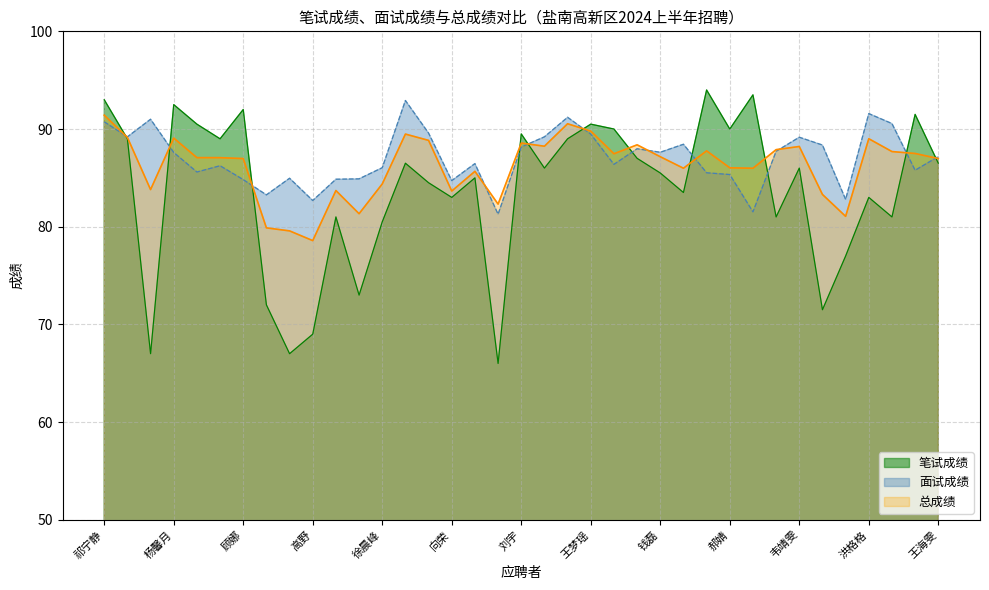

Reading left to right, transcribe all the data shown in this chart.

笔试成绩: 祁宁静=93.0	仇廉=89.0	卢佳悦=67.0	杨馨月=92.5	徐艺闻=90.5	周昕婕=89.0	顾娜=92.0	潘楠=72.0	严兴昊=67.0	高野=69.0	祁燕妮=81.0	陈馨雅=73.0	徐晨峰=80.5	黄鑫=86.5	王明珠=84.5	向荣=83.0	陈诗雨=85.0	许松旺=66.0	刘宇=89.5	葛文=86.0	戴璐=89.0	王梦瑶=90.5	吕琪=90.0	戚伟豪=87.0	钱磊=85.5	朱世纪=83.5	周熙=94.0	郝婧=90.0	陶君怡=93.5	朱峰=81.0	韦靖雯=86.0	周芷璇=71.5	王颖=77.0	洪格格=83.0	张嘉筱=81.0	费华娣=91.5	王海雯=86.5
总成绩: 祁宁静=91.4	仇廉=89.1	卢佳悦=83.8	杨馨月=89.1	徐艺闻=87.1	周昕婕=87.1	顾娜=87.0	潘楠=79.9	严兴昊=79.6	高野=78.6	祁燕妮=83.7	陈馨雅=81.3	徐晨峰=84.4	黄鑫=89.5	王明珠=88.8	向荣=83.7	陈诗雨=85.7	许松旺=82.3	刘宇=88.6	葛文=88.2	戴璐=90.5	王梦瑶=89.8	吕琪=87.5	戚伟豪=88.4	钱磊=87.2	朱世纪=86.0	周熙=87.8	郝婧=86.0	陶君怡=86.0	朱峰=87.9	韦靖雯=88.2	周芷璇=83.3	王颖=81.1	洪格格=89.0	张嘉筱=87.7	费华娣=87.5	王海雯=87.0
面试成绩: 祁宁静=90.7	仇廉=89.2	卢佳悦=91.0	杨馨月=87.6	徐艺闻=85.6	周昕婕=86.2	顾娜=84.8	潘楠=83.3	严兴昊=85.0	高野=82.7	祁燕妮=84.9	陈馨雅=84.9	徐晨峰=86.0	黄鑫=92.9	王明珠=89.6	向荣=84.7	陈诗雨=86.5	许松旺=81.3	刘宇=88.2	葛文=89.2	戴璐=91.2	王梦瑶=89.5	吕琪=86.4	戚伟豪=88.0	钱磊=87.6	朱世纪=88.4	周熙=85.5	郝婧=85.3	陶君怡=81.5	朱峰=87.7	韦靖雯=89.2	周芷璇=88.4	王颖=82.8	洪格格=91.6	张嘉筱=90.6	费华娣=85.8	王海雯=87.2